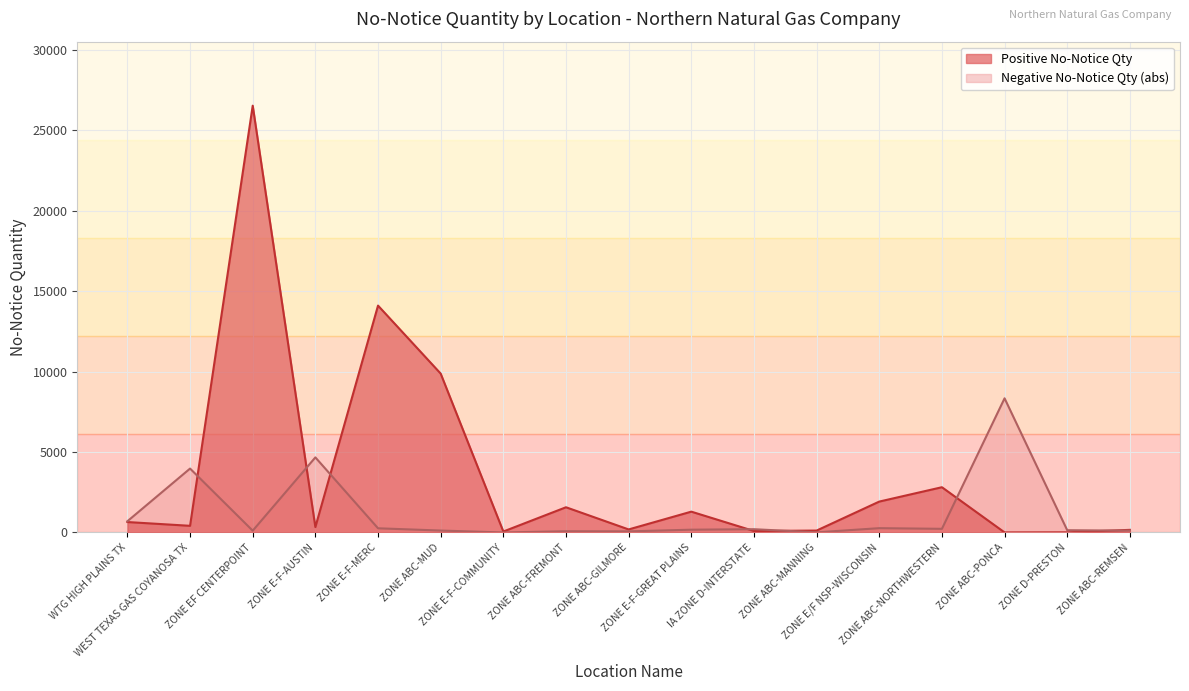

Between IA ZONE D-INTERSTATE and ZONE ABC-FREMONT, which is larger?

ZONE ABC-FREMONT